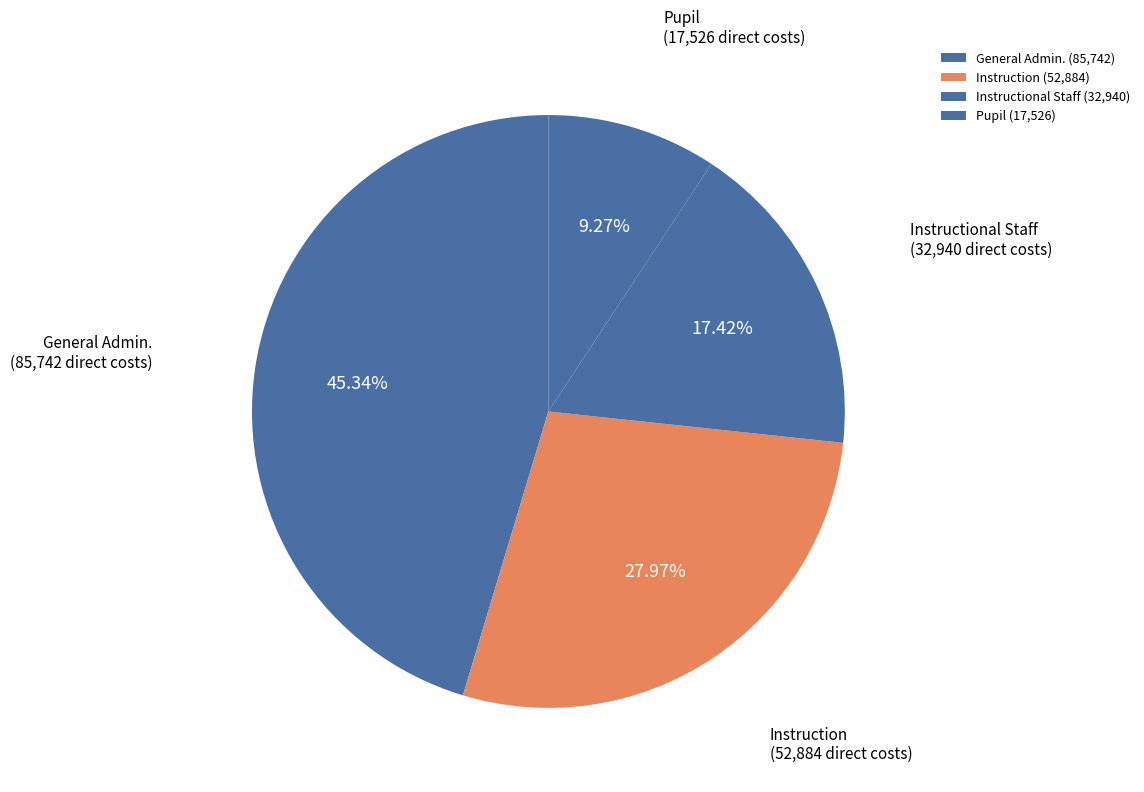

Is there any slice that represents more than half of the pie?

No